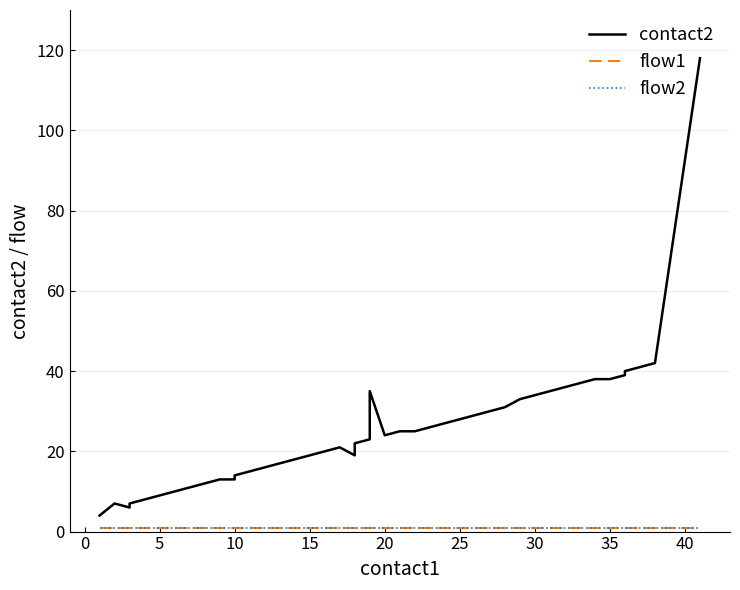

What is the difference between the highest and lowest values at 33?

36